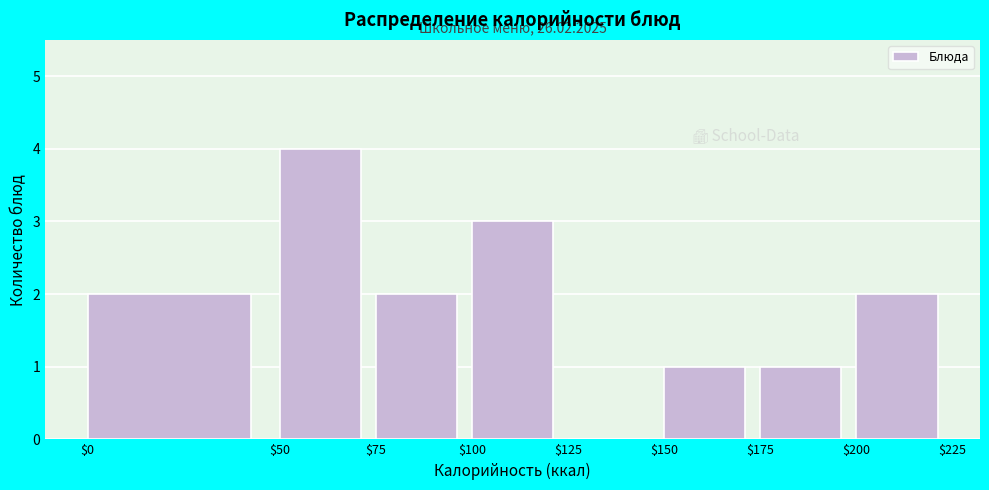

Over which range of the x-axis is the bar tallest?

$50 to $75